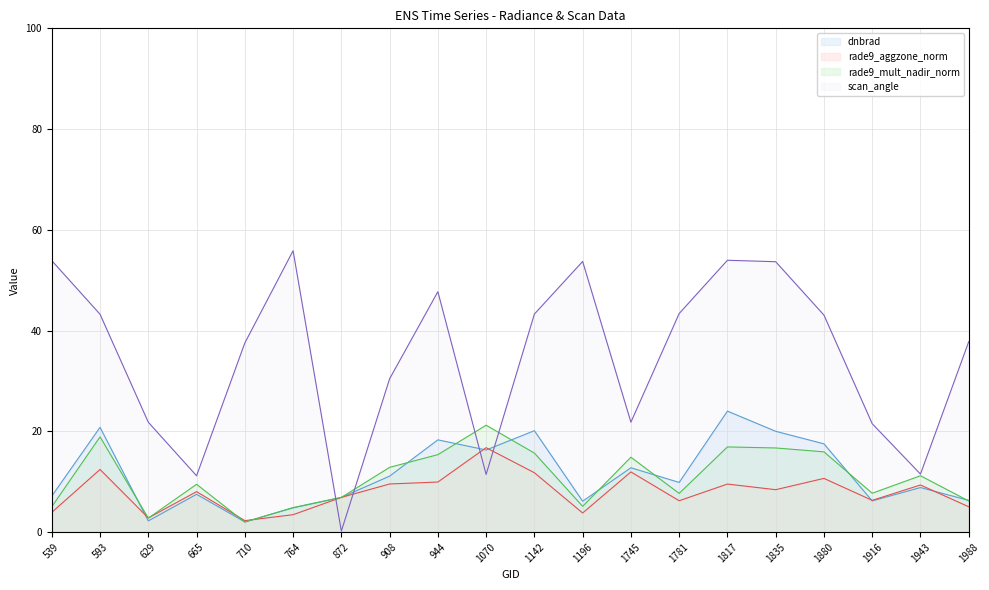

Which series has the widest spread of values?

scan_angle